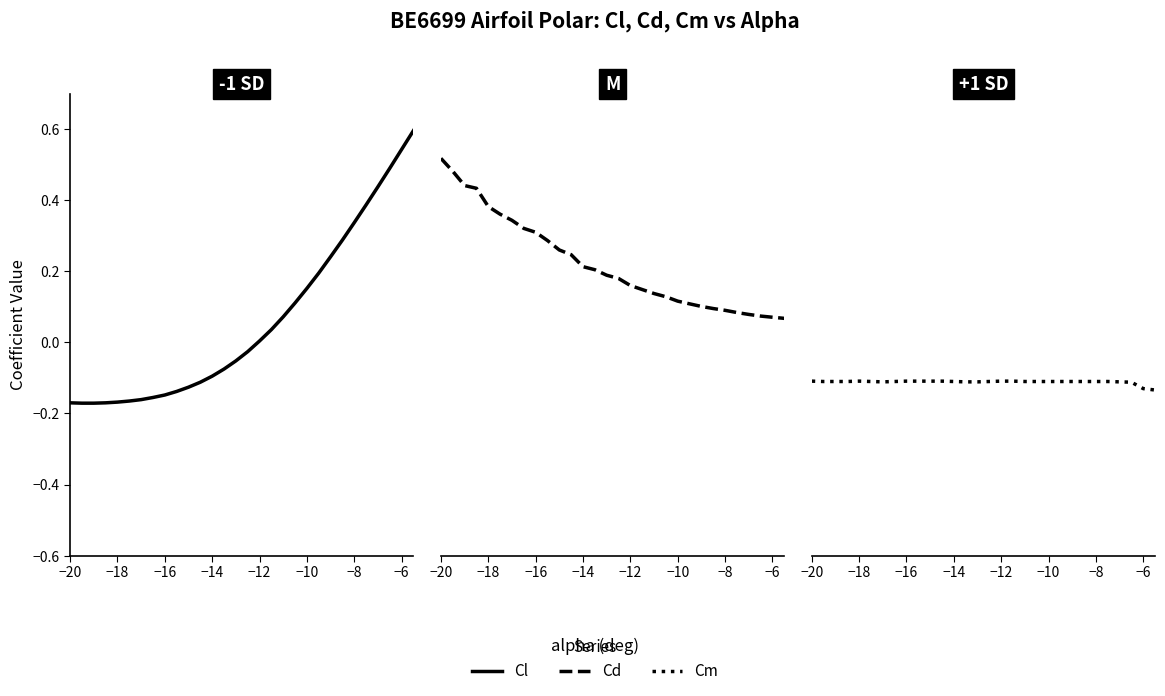

What is the label of the 29th point from the right?

−18